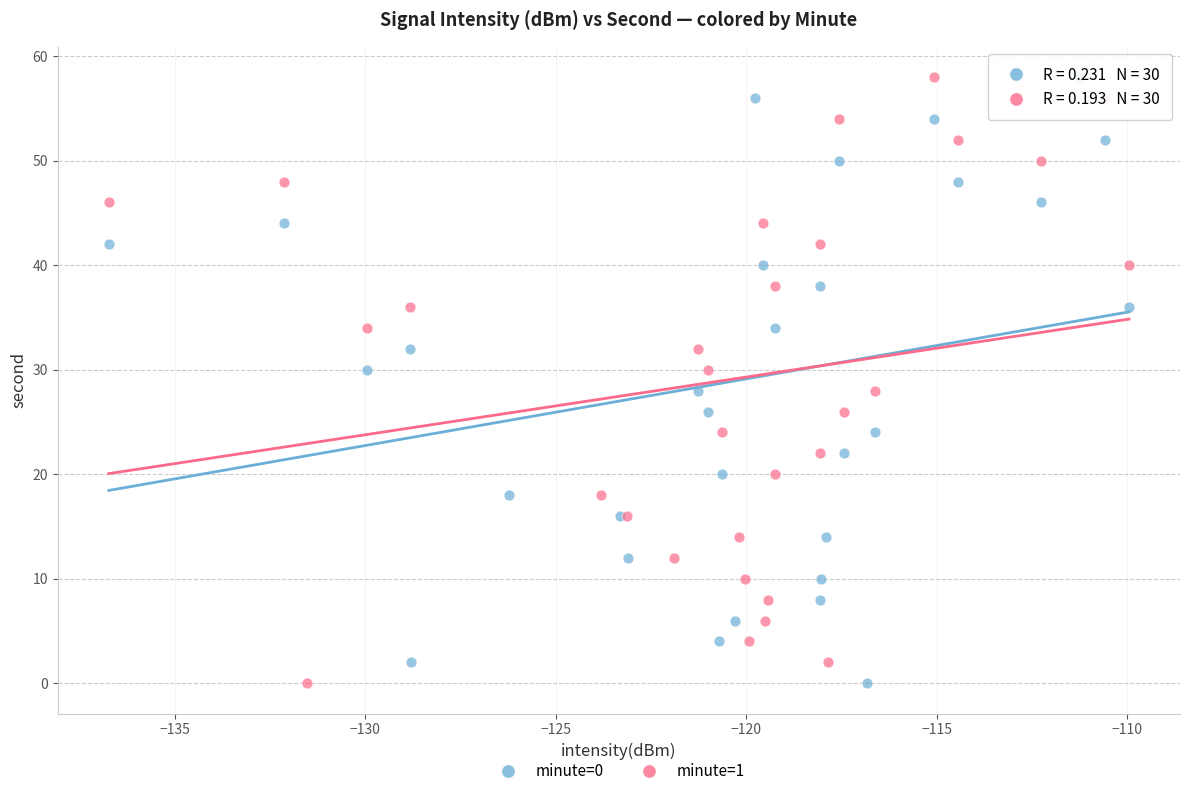

What are all the series names shown in the legend?

minute=0, minute=1